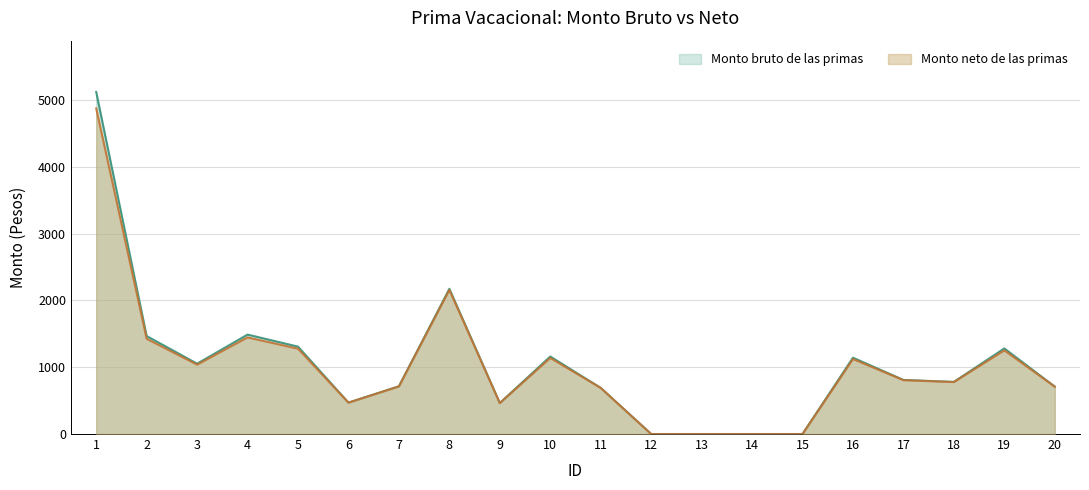

What are all the series names shown in the legend?

Monto bruto de las primas, Monto neto de las primas